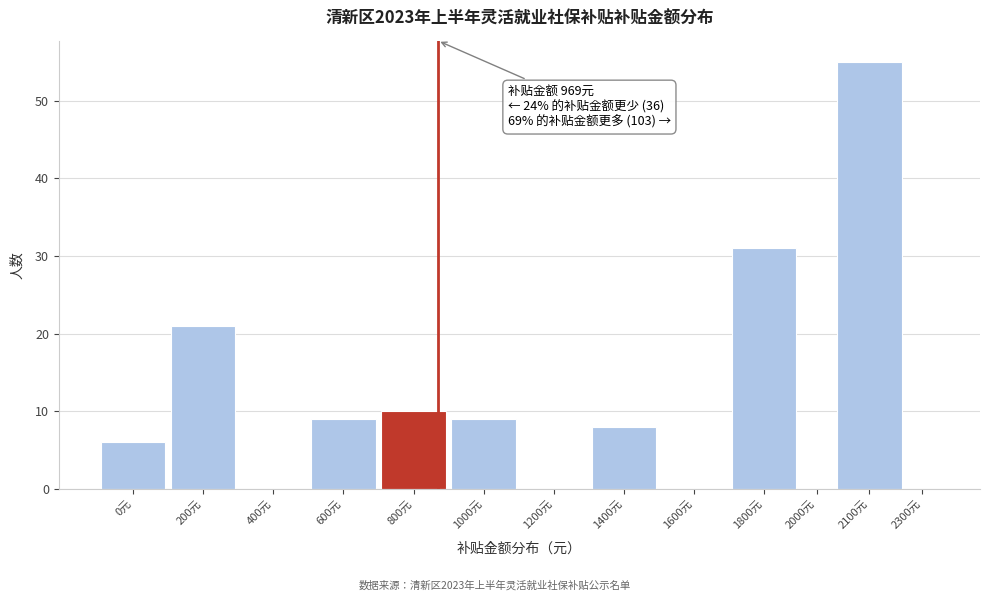

Reading left to right, what are all the values shown in this chart?

0元=6	200元=21	400元=0	600元=9	800元=10	1000元=9	1200元=0	1400元=8	1600元=0	1800元=31	2000元=0	2100元=55	2300元=0